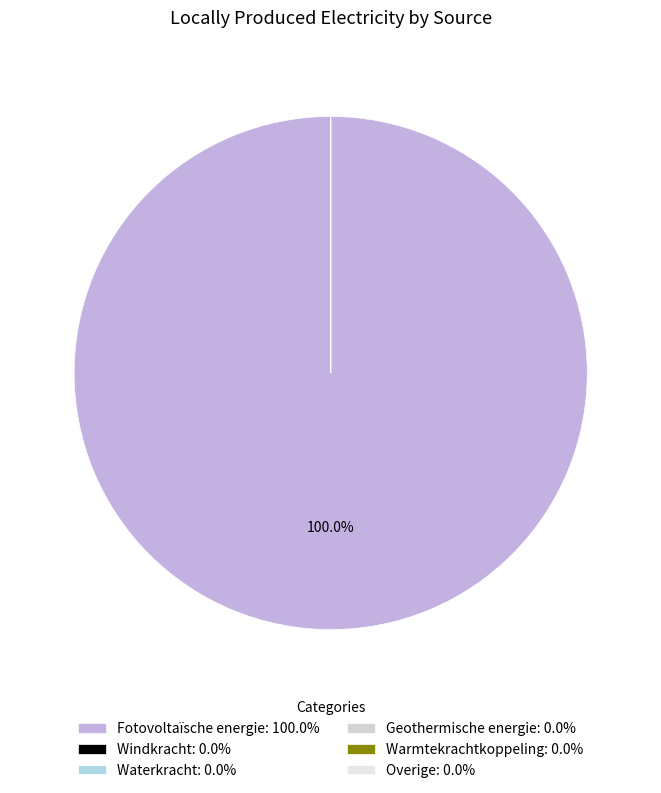

To the nearest percent, what is the average slice percentage?

17%